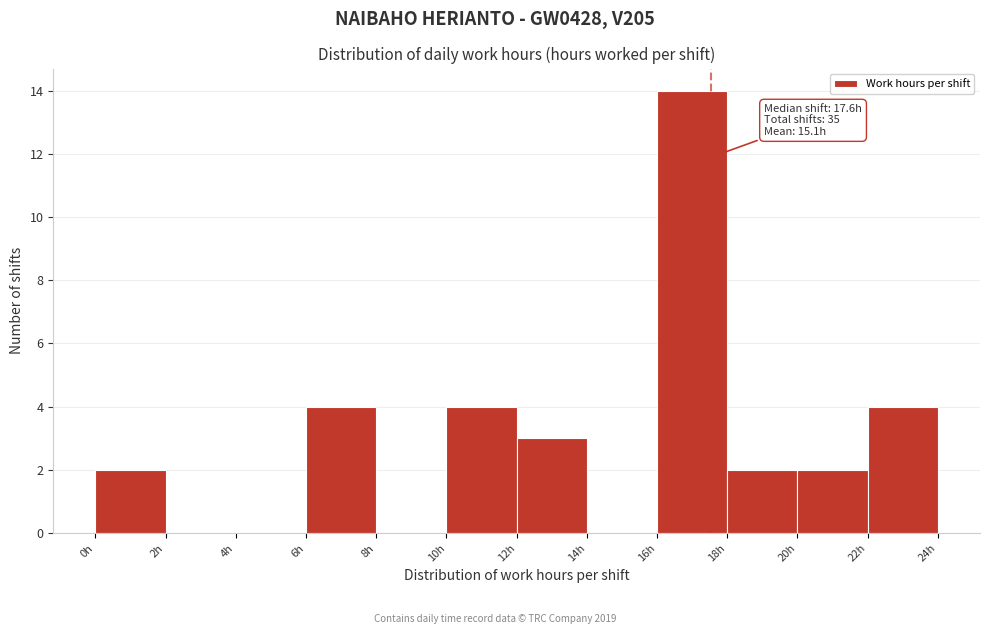

Which range on the x-axis has the tallest bar?

16 to 18